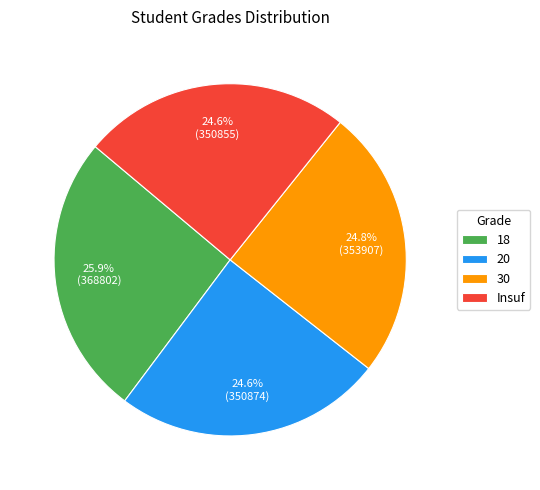

To the nearest percent, what portion does 30 represent?

25%